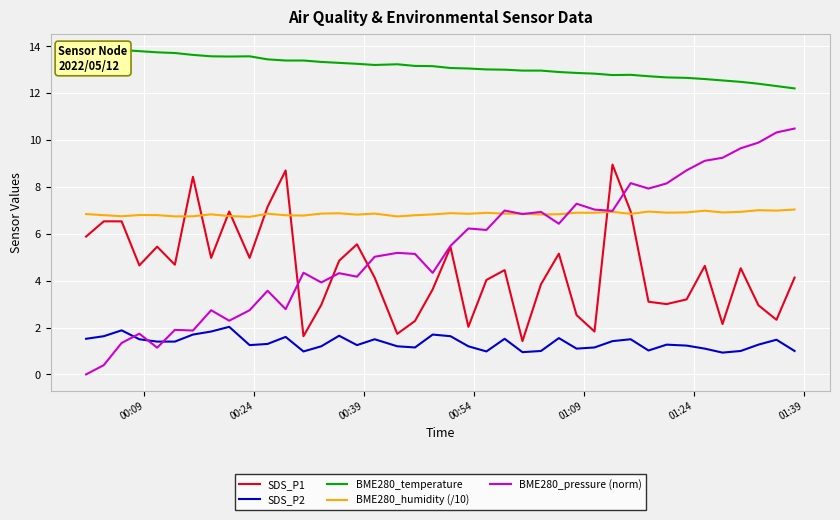

Reading right to left, transcribe all the data shown in this chart.

SDS_P1: 4.1	2.3	3.0	4.5	2.1	4.6	3.2	3.0	3.1	7.0	8.9	1.8	2.5	5.2	3.9	1.4	4.5	4.0	2.0	5.4	3.6	2.3	1.7	4.1	5.5	4.8	3.0	1.6	8.7	7.2	5.0	7.0	5.0	8.4	4.7	5.5	4.7	6.5	6.5	5.9
SDS_P2: 1.0	1.5	1.3	1.0	0.9	1.1	1.2	1.3	1.0	1.5	1.4	1.1	1.1	1.6	1.0	0.9	1.5	1.0	1.2	1.6	1.7	1.1	1.2	1.5	1.2	1.6	1.2	1.0	1.6	1.3	1.2	2.0	1.8	1.7	1.4	1.4	1.5	1.9	1.6	1.5
BME280_temperature: 12.2	12.3	12.4	12.5	12.5	12.6	12.7	12.7	12.7	12.8	12.8	12.8	12.9	12.9	13.0	13.0	13.0	13.0	13.1	13.1	13.2	13.2	13.2	13.2	13.2	13.3	13.3	13.4	13.4	13.4	13.6	13.6	13.6	13.6	13.7	13.7	13.8	13.8	13.8	13.8
BME280_humidity (/10): 7.0	7.0	7.0	6.9	6.9	7.0	6.9	6.9	6.9	6.8	6.9	6.9	6.9	6.8	6.8	6.9	6.9	6.9	6.9	6.9	6.8	6.8	6.7	6.9	6.8	6.9	6.9	6.8	6.8	6.9	6.7	6.8	6.8	6.7	6.7	6.8	6.8	6.7	6.8	6.8
BME280_pressure (norm): 10.5	10.3	9.9	9.6	9.2	9.1	8.7	8.1	7.9	8.2	7.0	7.0	7.3	6.4	6.9	6.8	7.0	6.2	6.2	5.5	4.3	5.1	5.2	5.0	4.2	4.3	3.9	4.3	2.8	3.6	2.7	2.3	2.7	1.9	1.9	1.1	1.7	1.3	0.4	0.0